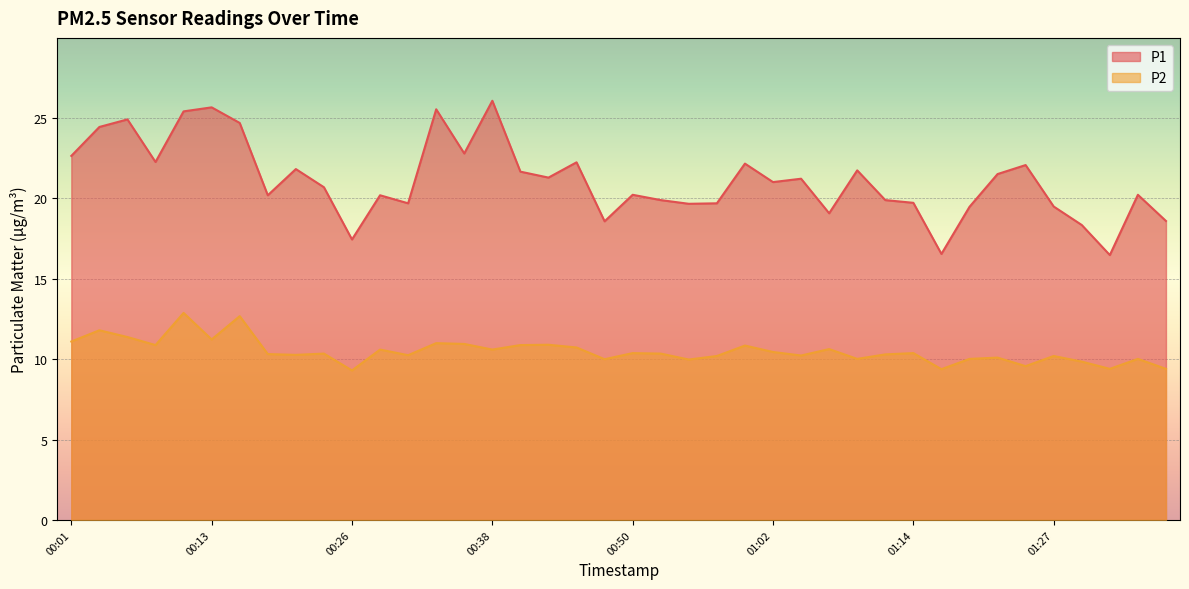

List the labels in order of P1 value, smallest first.

01:31, 01:17, 00:26, 01:29, 00:48, 01:36, 01:07, 01:19, 01:27, 00:55, 00:31, 00:57, 01:14, 00:53, 01:12, 00:18, 00:28, 00:50, 01:34, 00:23, 01:02, 01:05, 00:43, 01:22, 00:40, 01:10, 00:21, 01:24, 01:00, 00:45, 00:08, 00:01, 00:36, 00:03, 00:16, 00:06, 00:11, 00:33, 00:13, 00:38